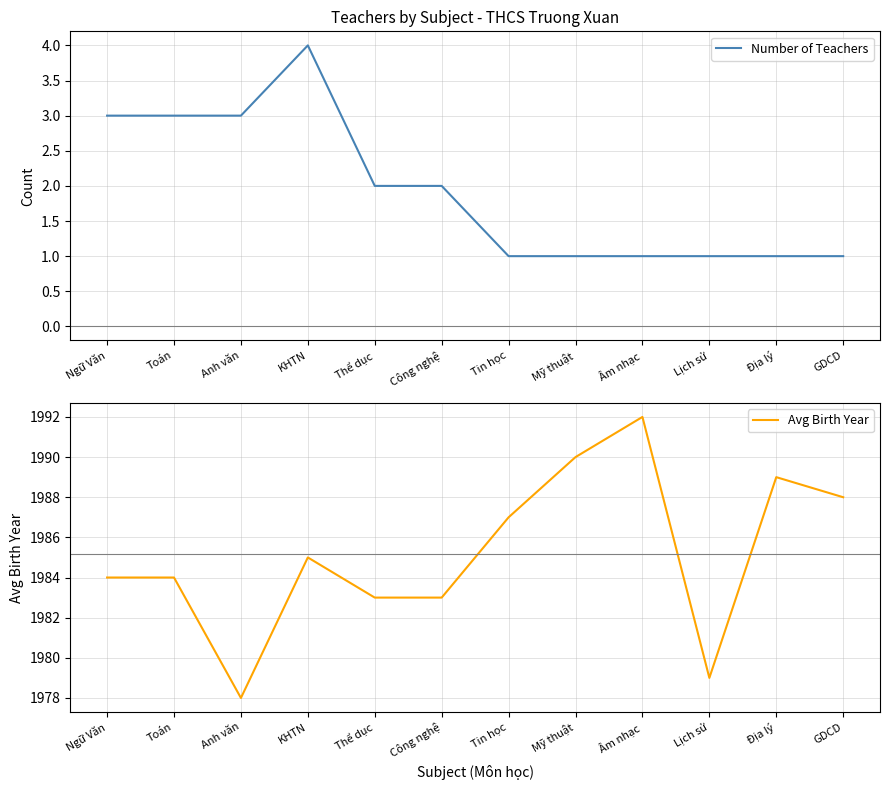

True or false: Avg Birth Year and Number of Teachers intersect in this chart.

False